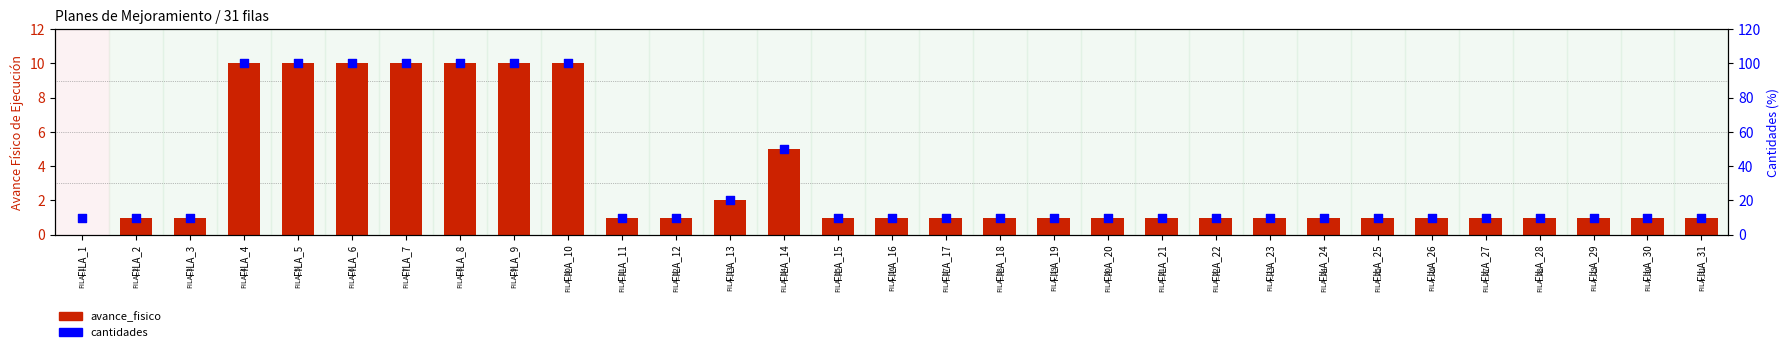

Is the value of avance_fisico at FILA_21 greater than the value of cantidades at FILA_9?

No